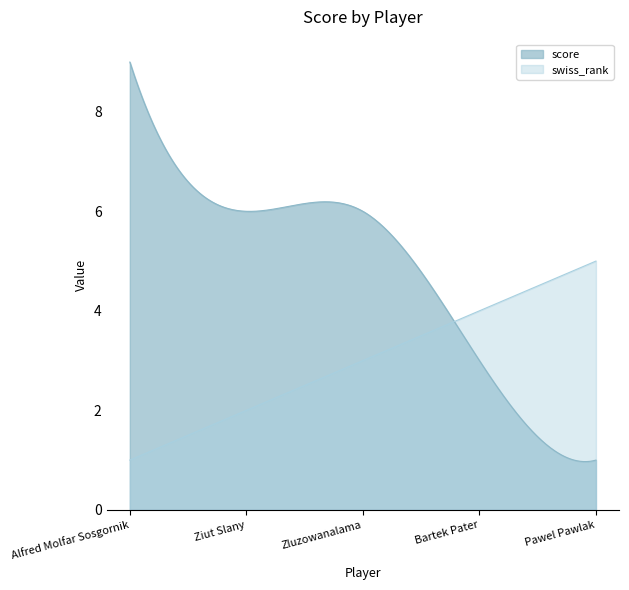

What is the difference between the swiss_rank values at Zluzowanalama and Pawel Pawlak?

2